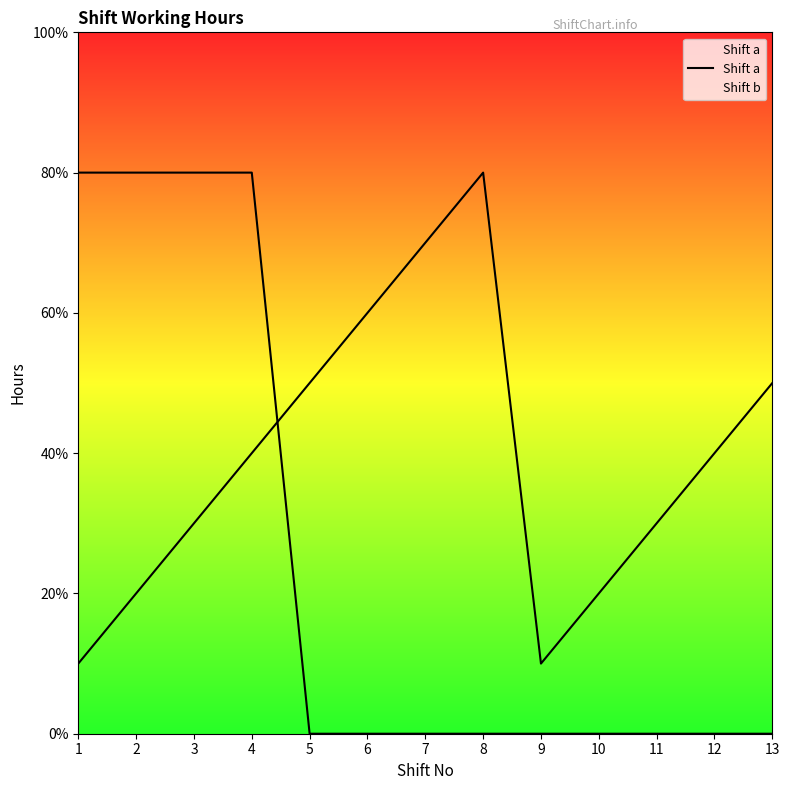

What is the average value?

2